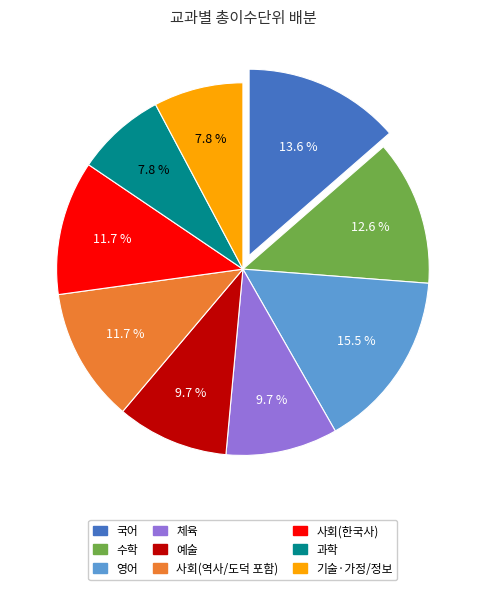

True or false: 예술 accounts for 10% of the total.

True